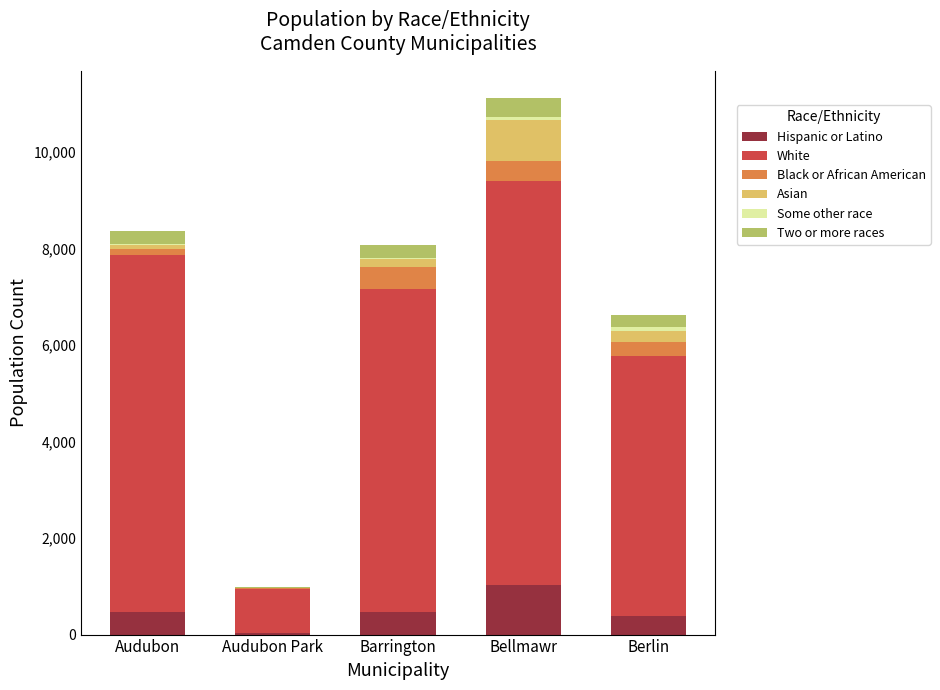

What is the highest value of the Hispanic or Latino series?

1026